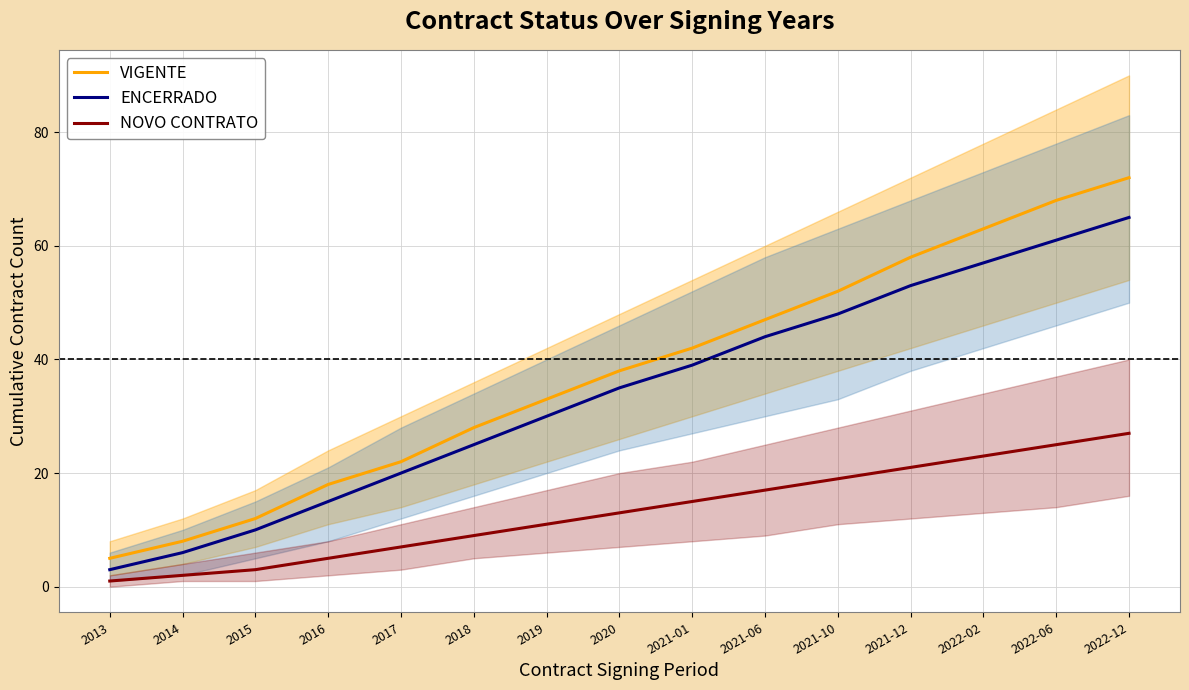

Which label corresponds to the largest value in the chart?

2022-12